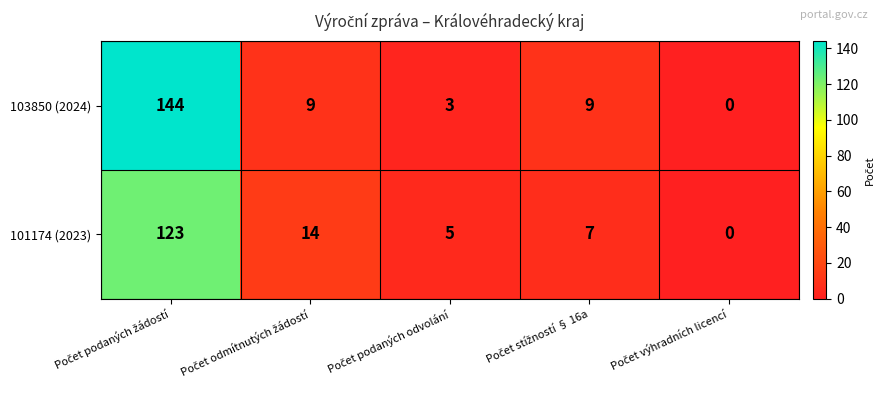

How many positive values does the 101174 (2023) series have?

4